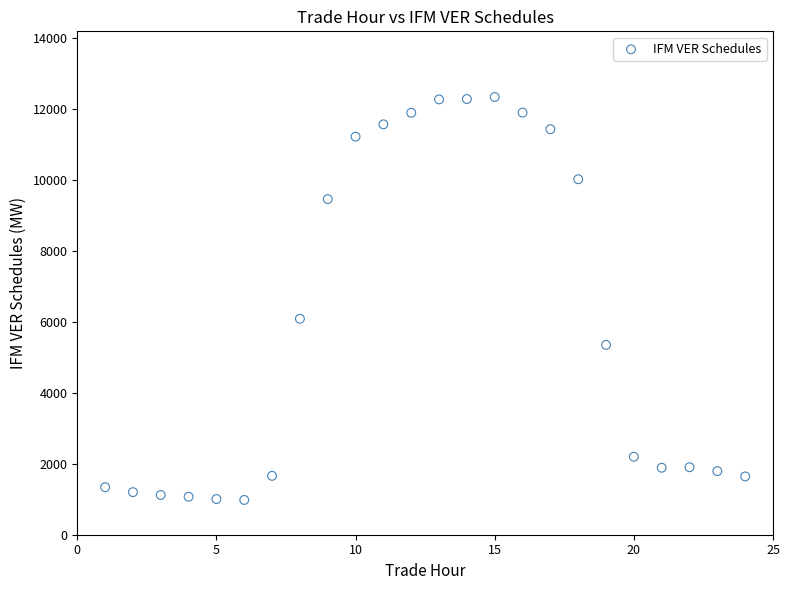

What is the range of X values (max minus min)?

23.0